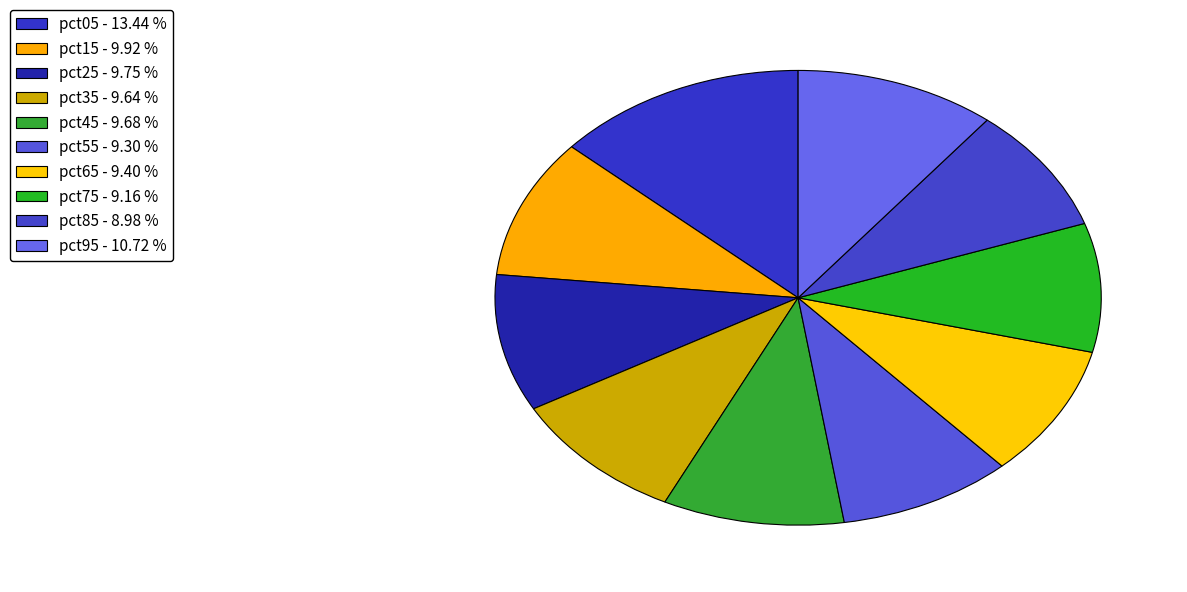

What is the total percentage of pct75 and pct45?

18.8%